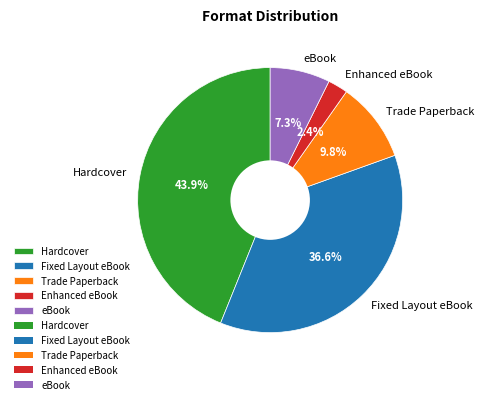

Is the sum of Enhanced eBook and Hardcover greater than half?

No